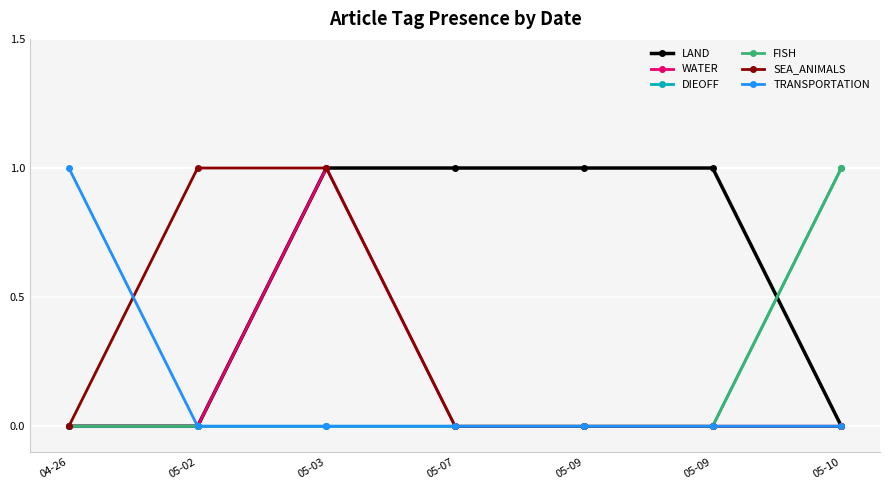

Where is the first local maximum for WATER?

05-03